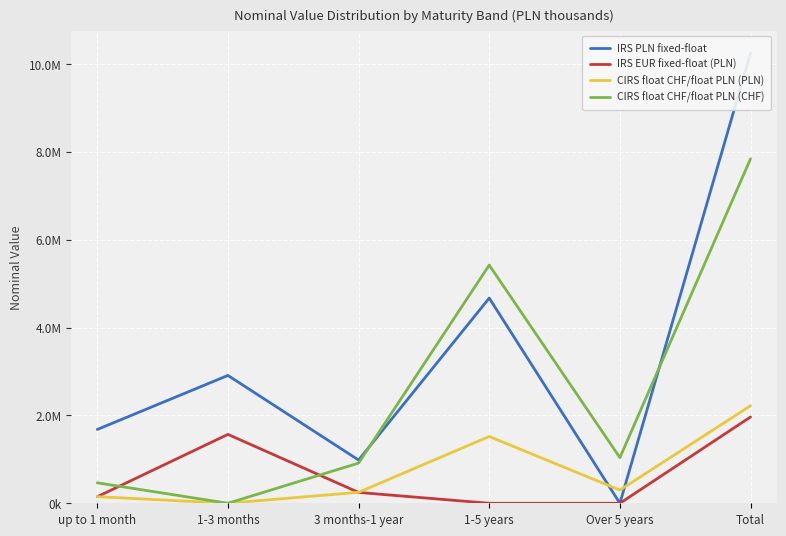

Is it true that IRS PLN fixed-float equals 14883649.2 at Total?

False